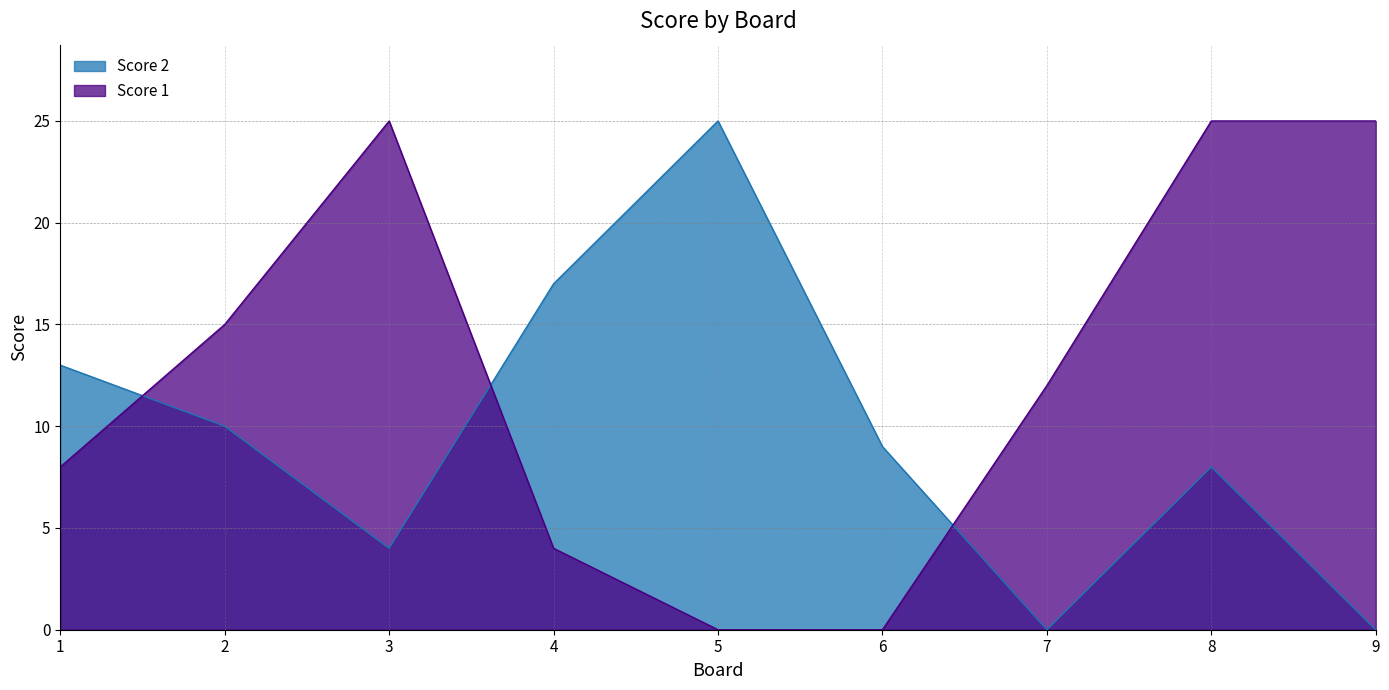

Reading left to right, what are all the values shown in this chart?

Score 1: 8	15	25	4	0	0	12	25	25
Score 2: 13	10	4	17	25	9	0	8	0